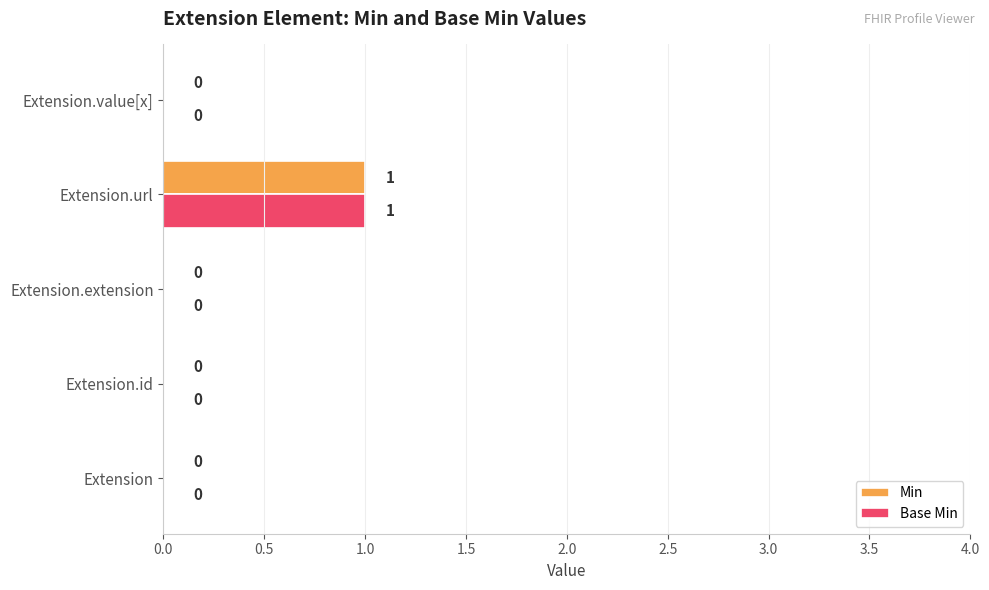

At which label does Base Min reach its peak?

Extension.url